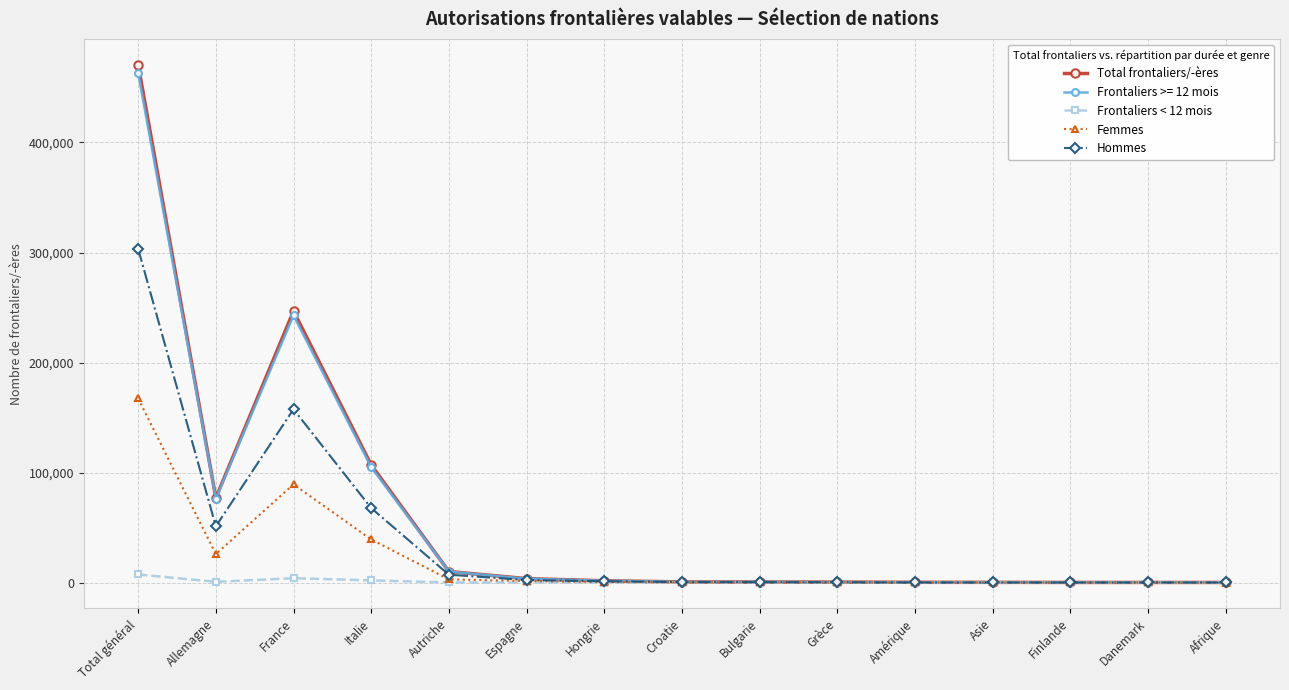

At which category is the sum across all series the highest?

Total général